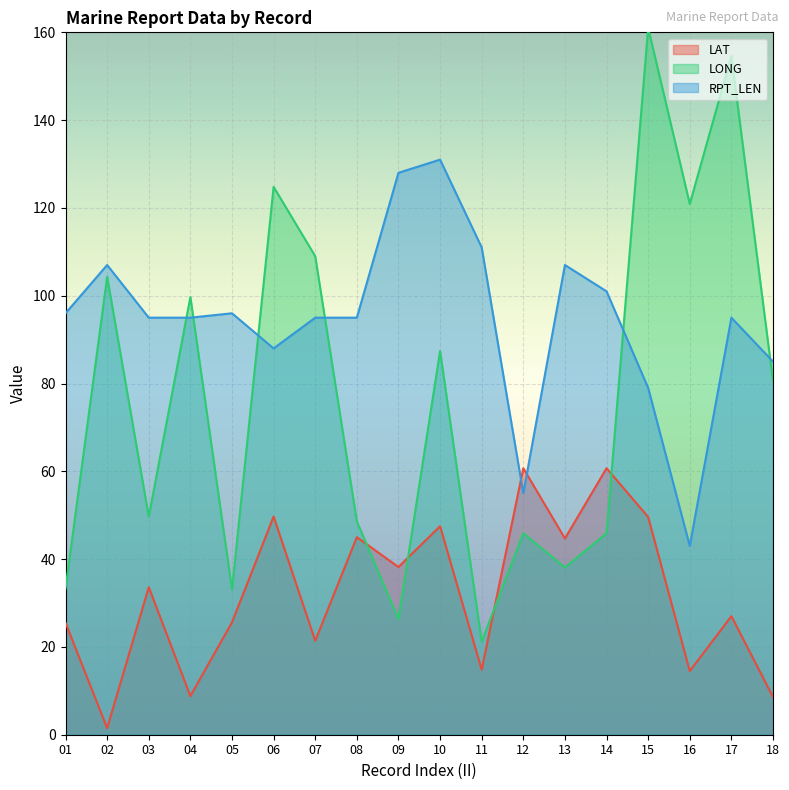

How many series are shown in this chart?

3